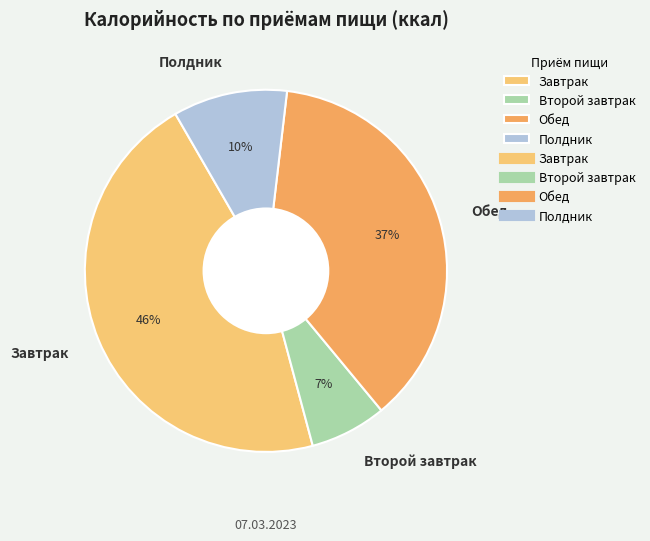

Which slice is the smallest?

Второй завтрак